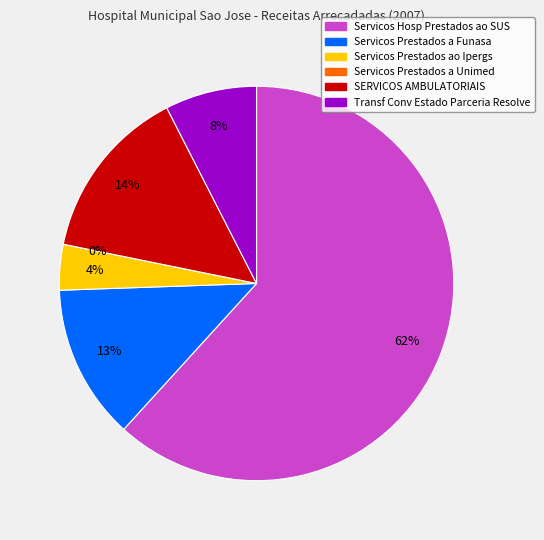

Rank the categories by value from lowest to highest.

Servicos Prestados a Unimed, Servicos Prestados ao Ipergs, Transf Conv Estado Parceria Resolve, Servicos Prestados a Funasa, SERVICOS AMBULATORIAIS, Servicos Hosp Prestados ao SUS